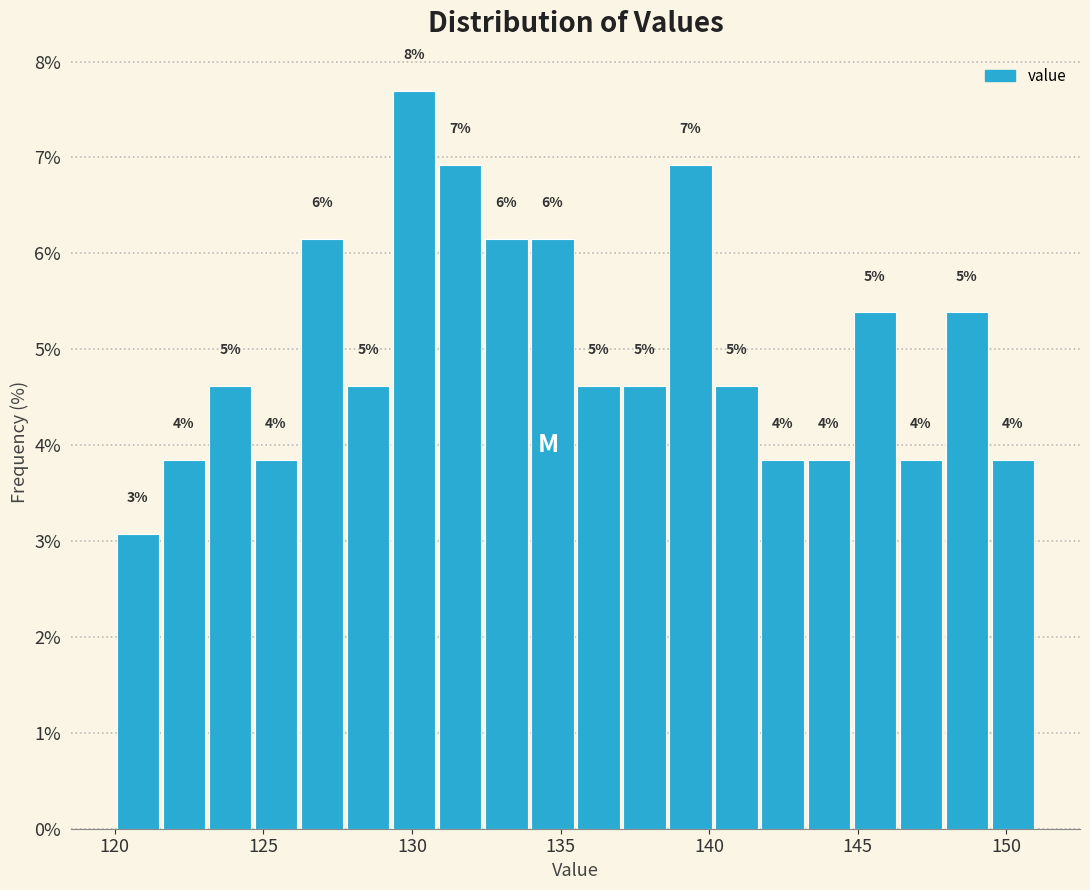

Around what value on the x-axis is the tallest bar? Give the approximate position of its centre, as read against the axis.

130.0